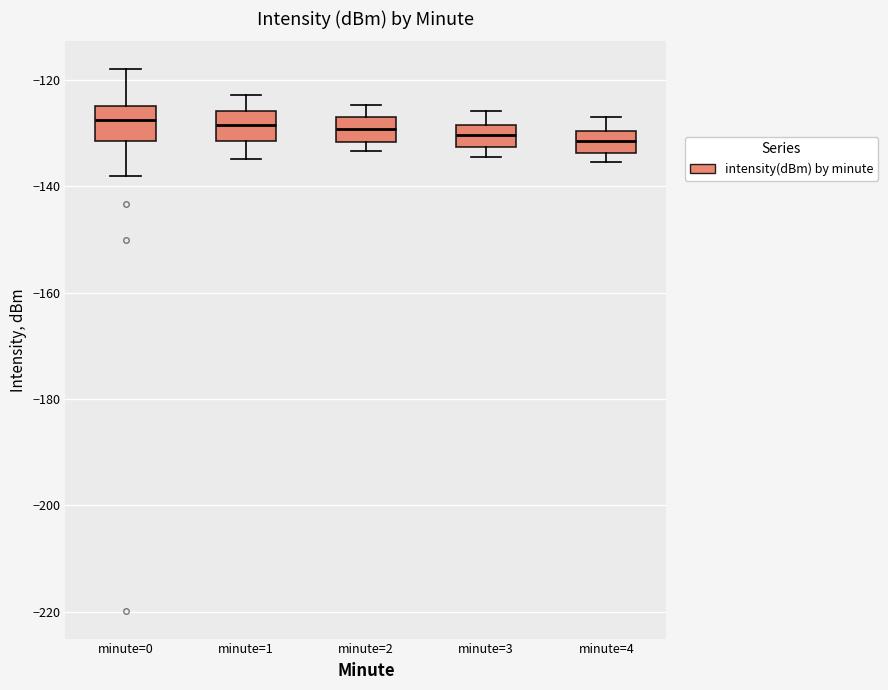

Reading left to right, transcribe this box plot: for each box, give where its median line is, the range the box spans, and where its two whiskers end, as read against the y-axis. The values are not printed on the chart, so give them approximately, as read against the axis.

minute=0: median -128, box -132 to -124, whiskers -138 to -118
minute=1: median -128, box -132 to -126, whiskers -134 to -122
minute=2: median -130, box -132 to -126, whiskers -134 to -124
minute=3: median -130, box -132 to -128, whiskers -134 to -126
minute=4: median -132, box -134 to -130, whiskers -136 to -126